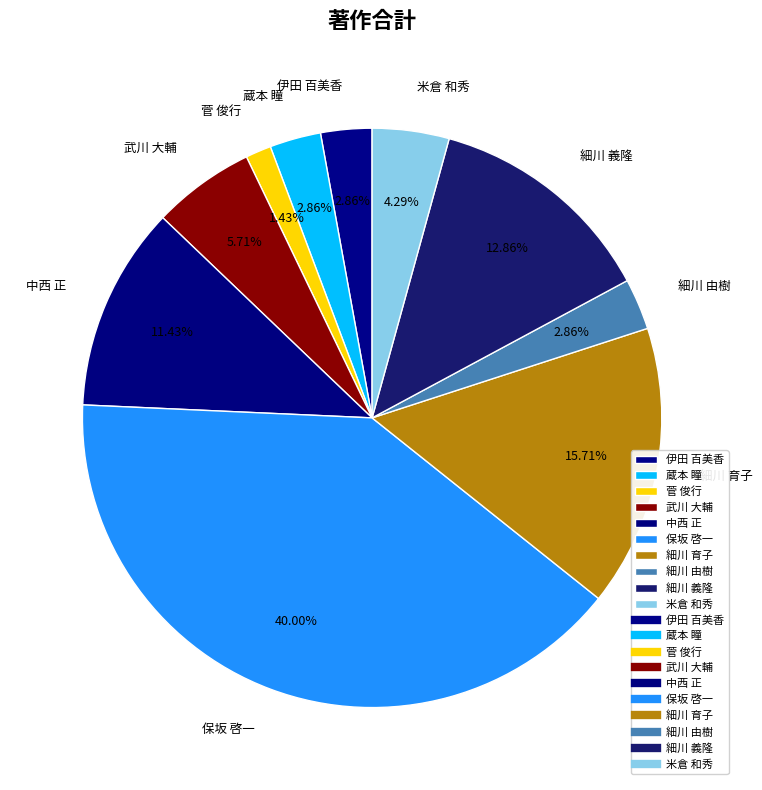

What is the ratio of the value at 米倉 和秀 to the value at 細川 育子?

0.3